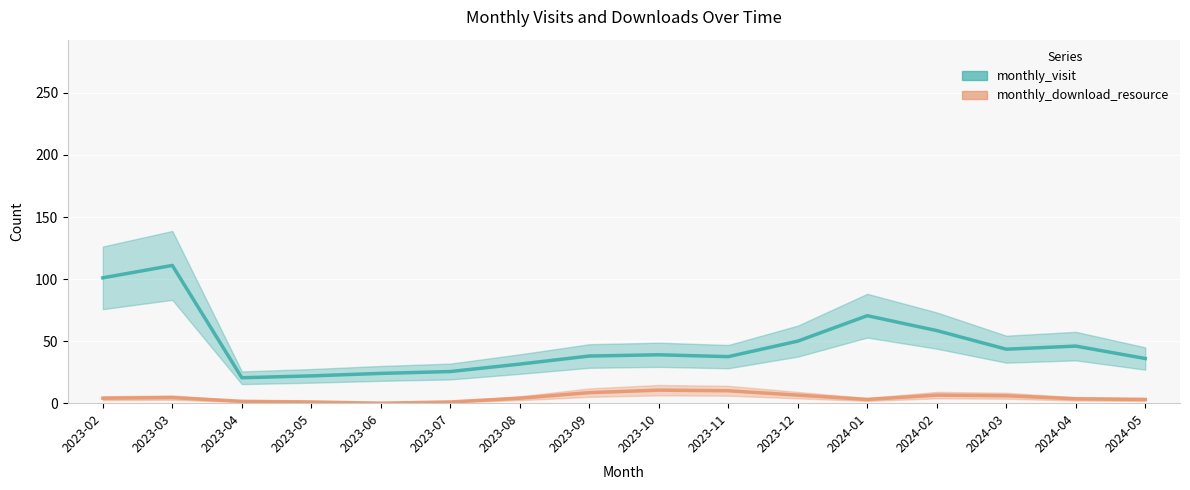

How many lines are shown in the chart?

2